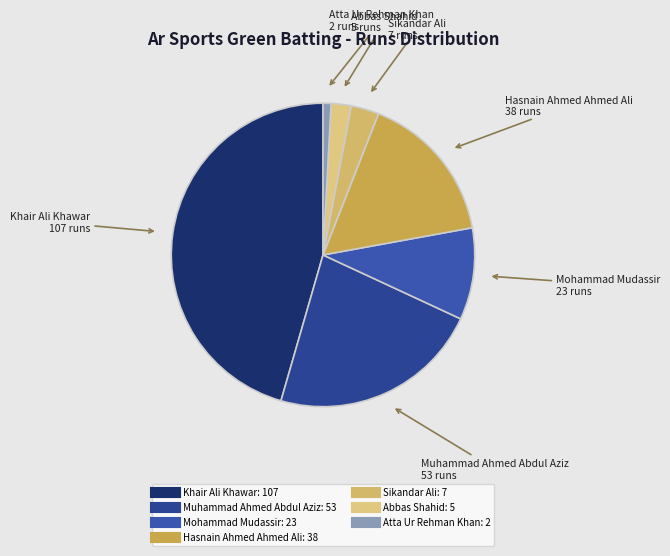

How many segments does this pie chart have?

7